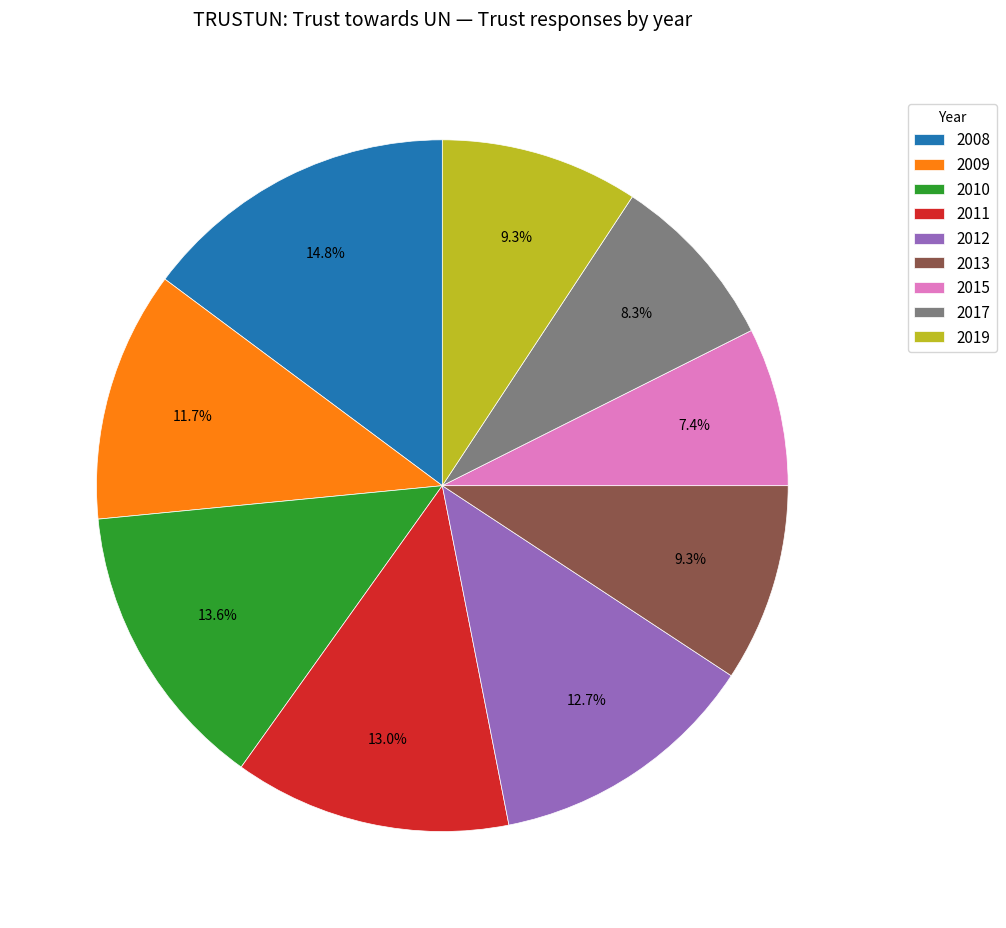

To the nearest percent, what is the difference between the largest and smallest slice percentages?

7%